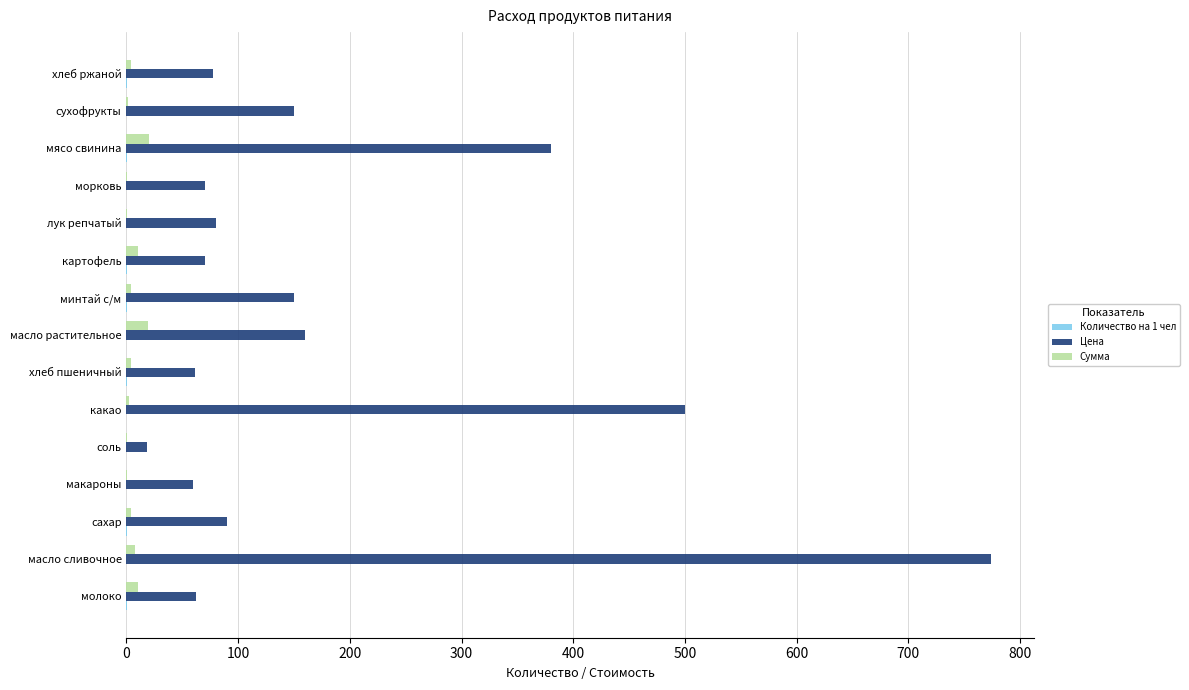

What is the highest value of the Сумма series?

20.1